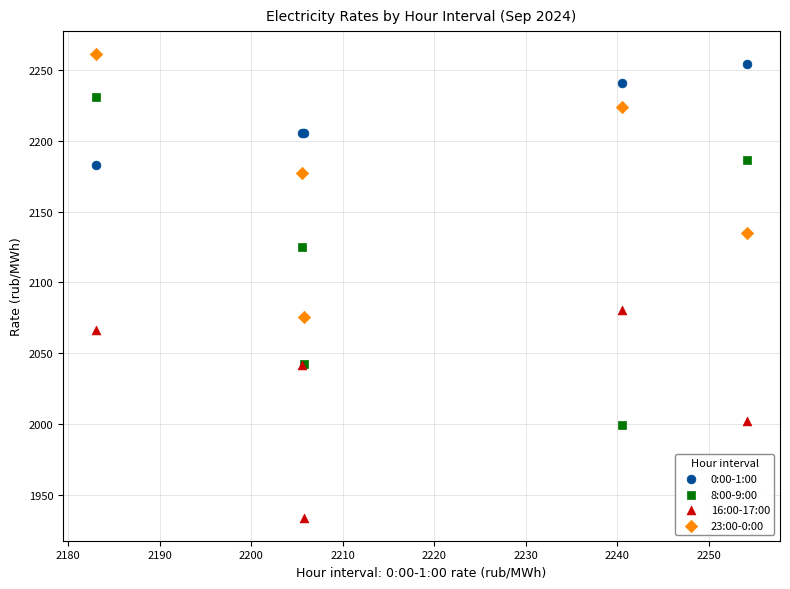

Which series has the widest spread of Y values?

8:00-9:00